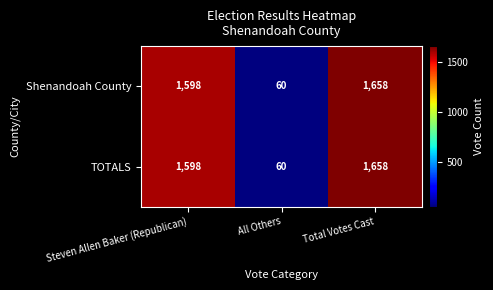

At which category is the sum across all series the highest?

Total Votes Cast